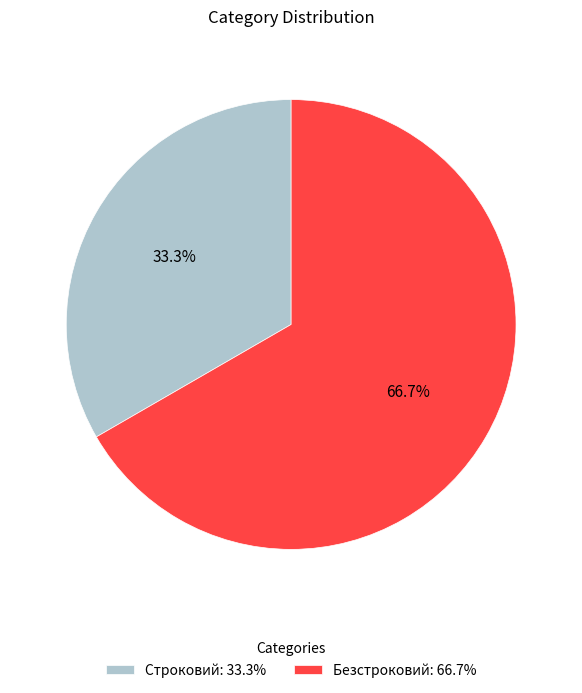

To the nearest percent, what is the combined percentage of Безстроковий and Строковий?

100%